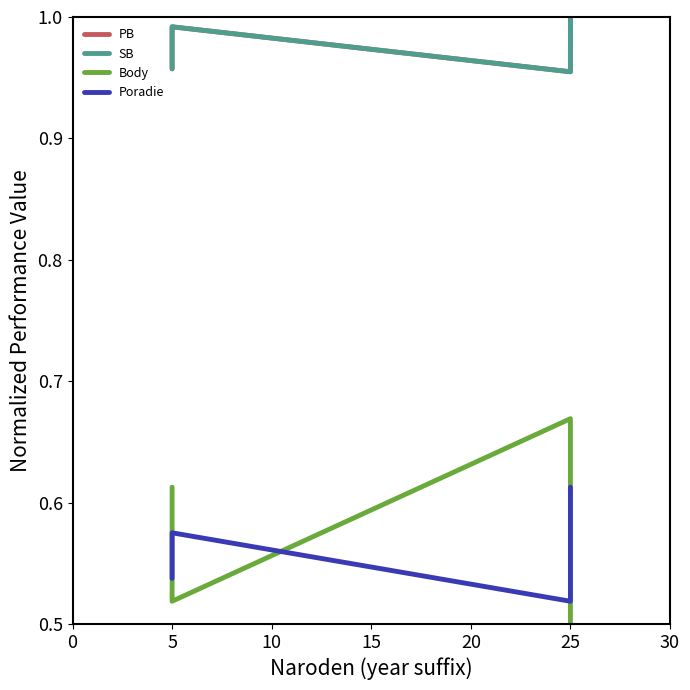

Is the value of SB at 25 greater than the value of Body at 5?

Yes